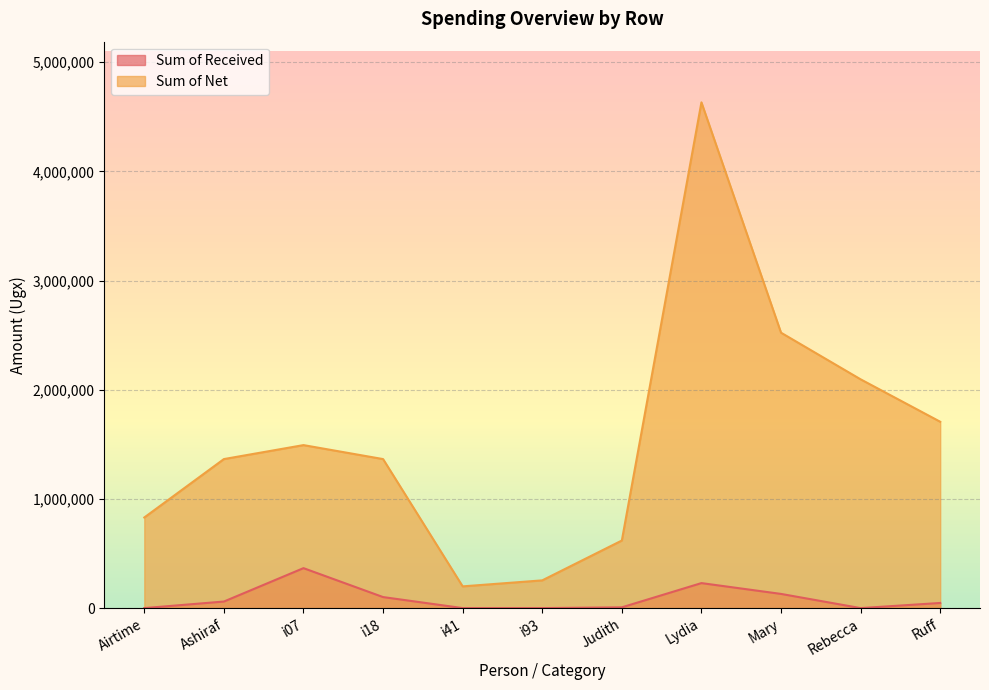

Rank the series at Rebecca from lowest to highest value.

Sum of Received, Sum of Net